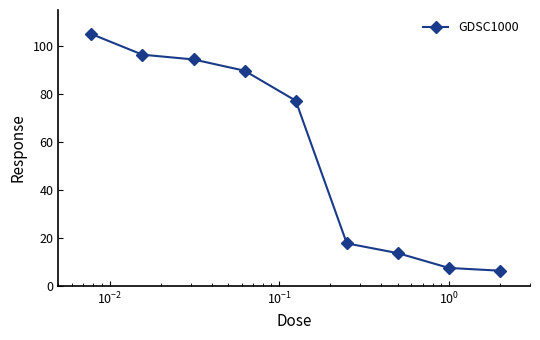

True or false: the data has more than 0 interior local peaks.

False